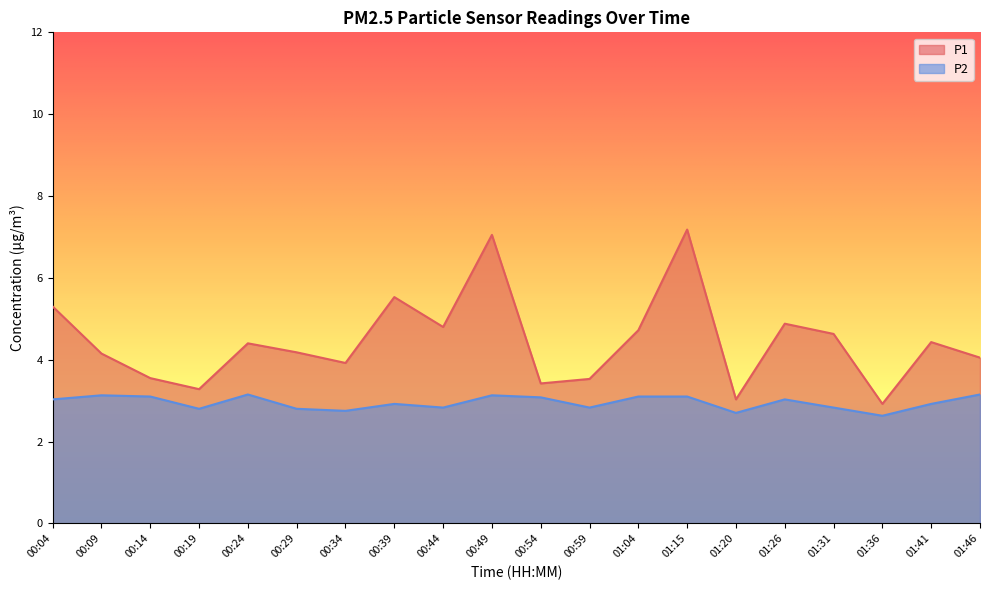

At which category is the sum across all series the highest?

01:15